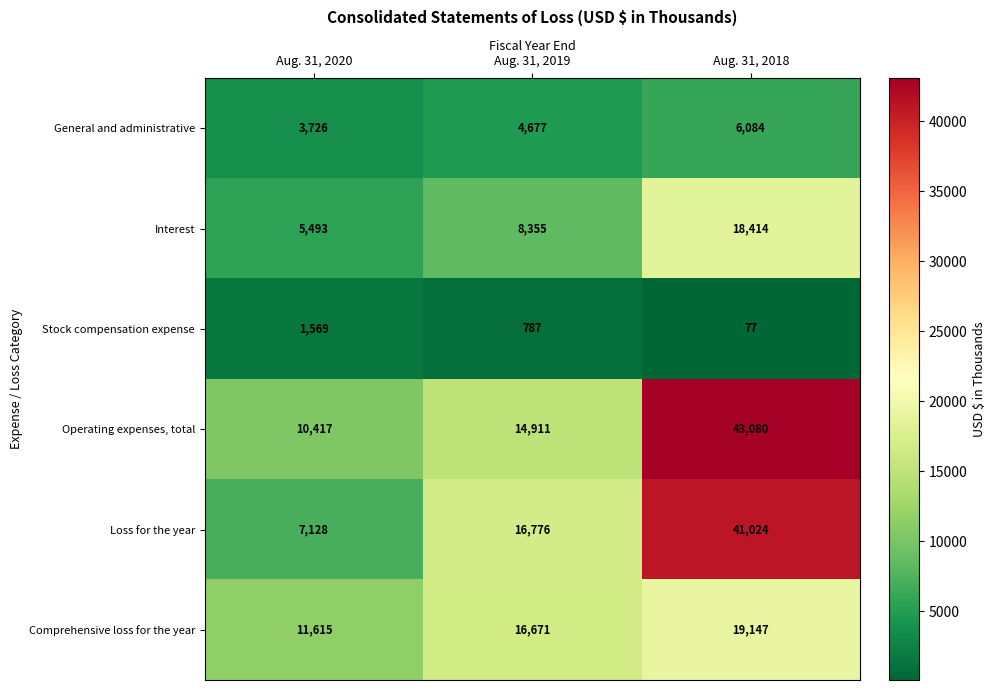

The value of Stock compensation expense at Aug. 31, 2019 is 787. True or false?

True